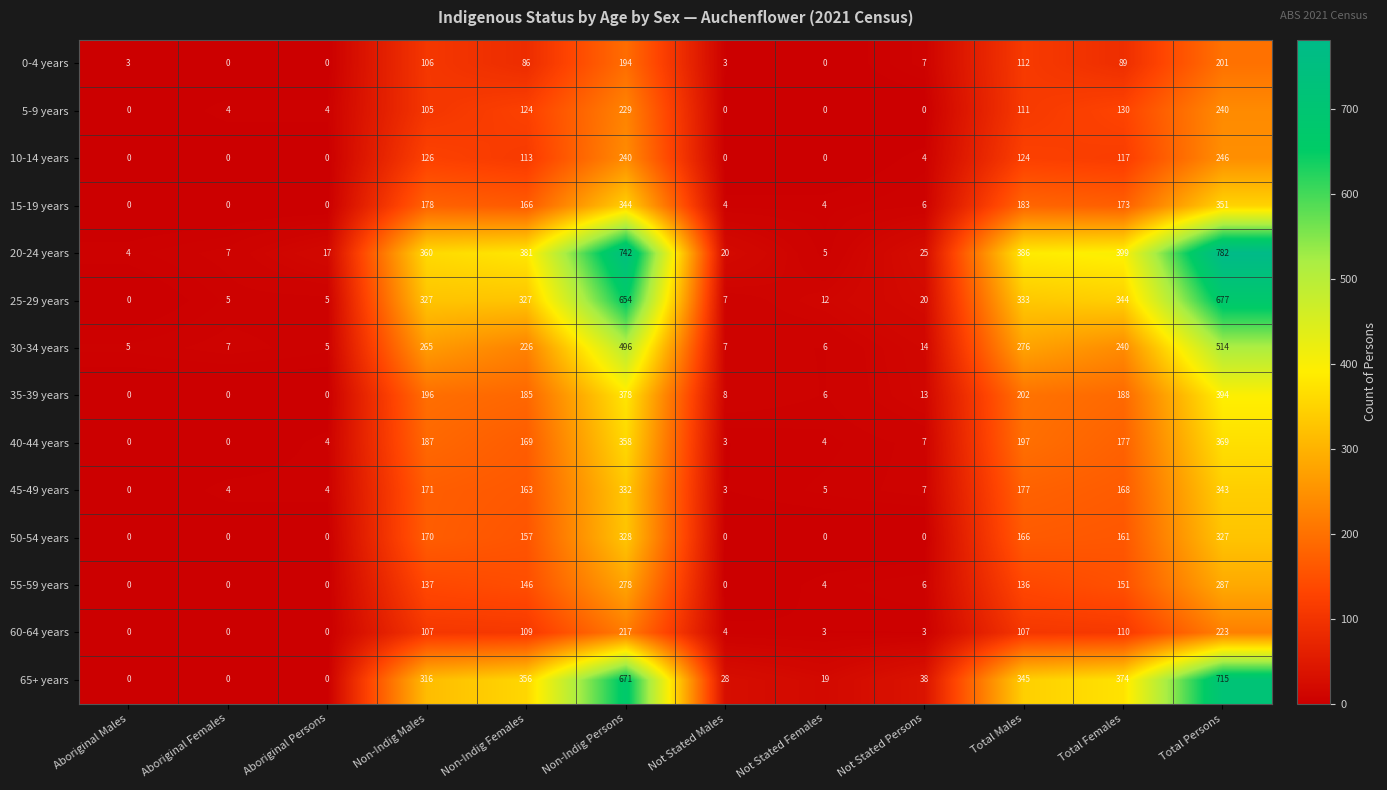

Which series has the largest range (max minus min)?

20-24 years